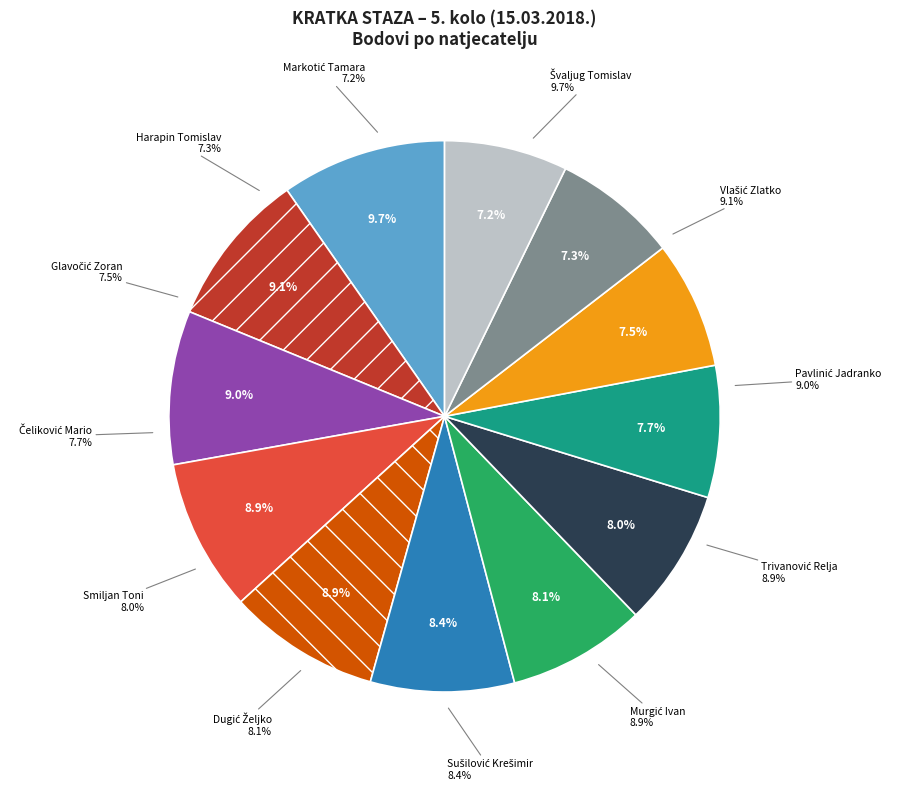

Combined, do Švaljug Tomislav and Glavočić Zoran account for over 50%?

No